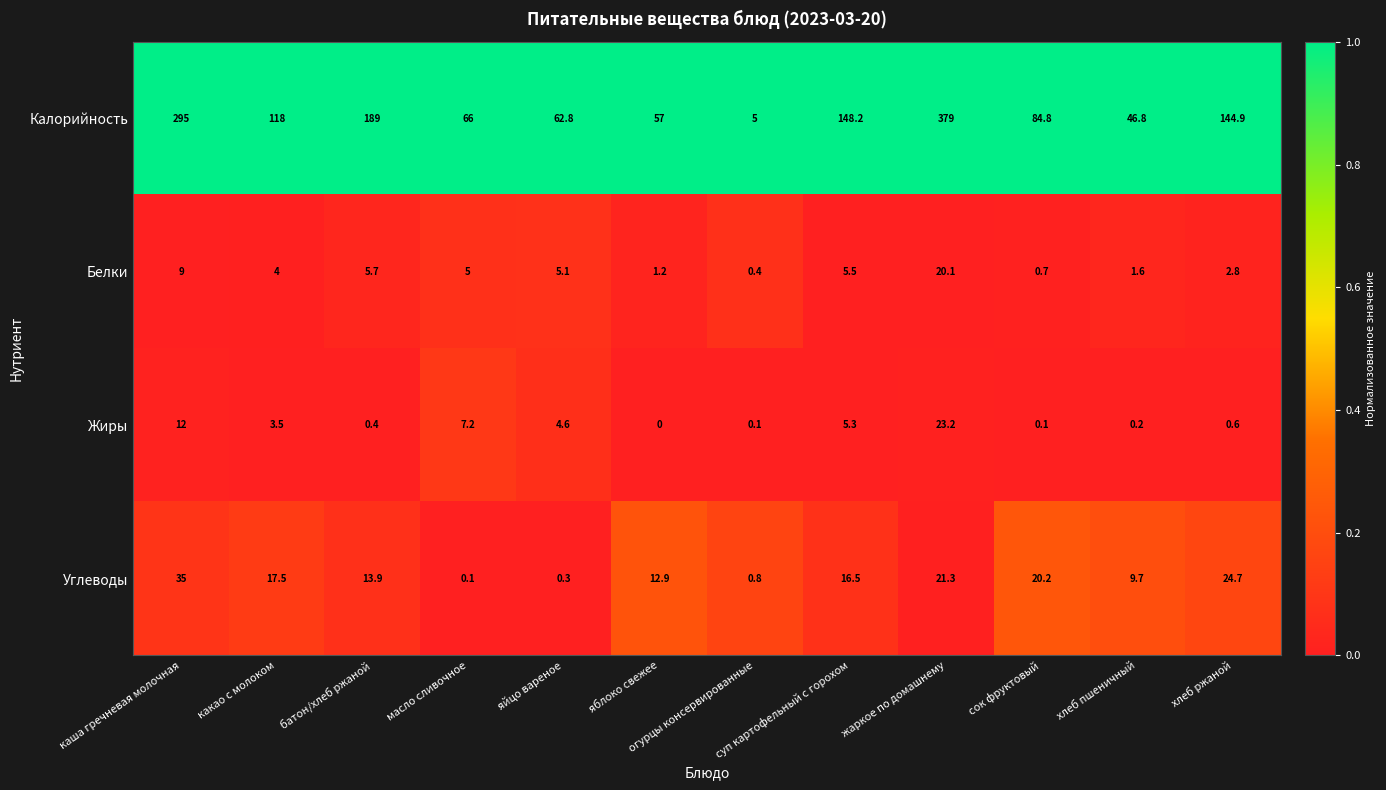

What is the difference between the highest and lowest values at яблоко свежее?

57.0